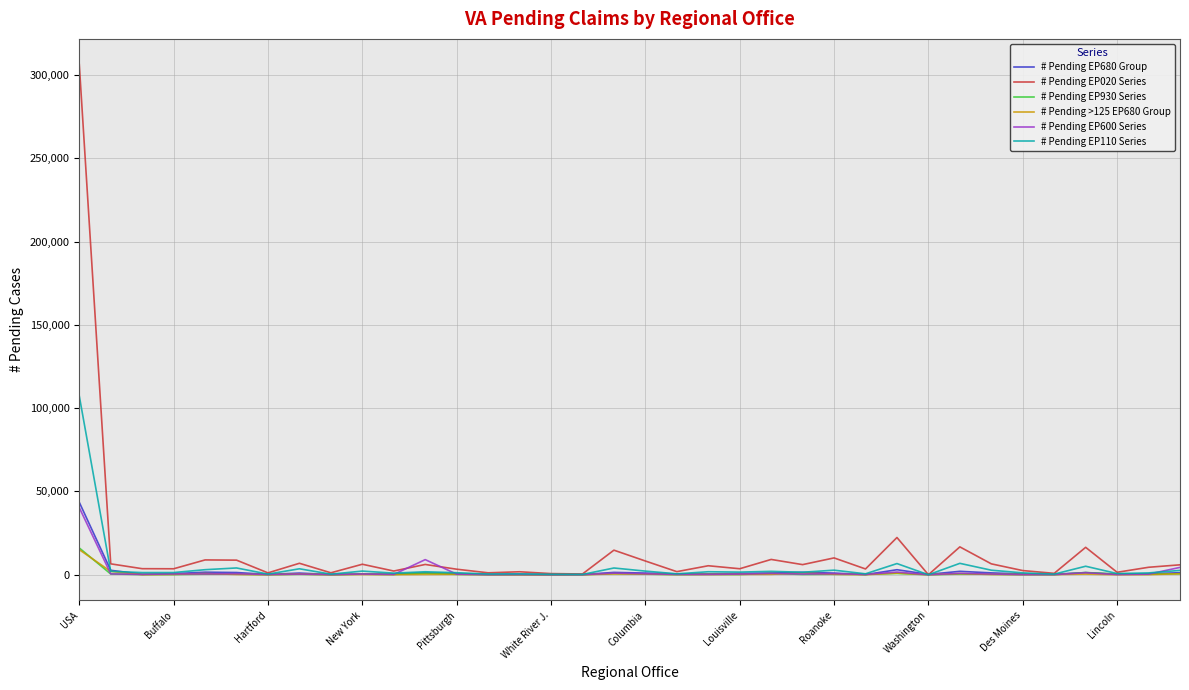

What is the maximum value shown in the chart?

306336